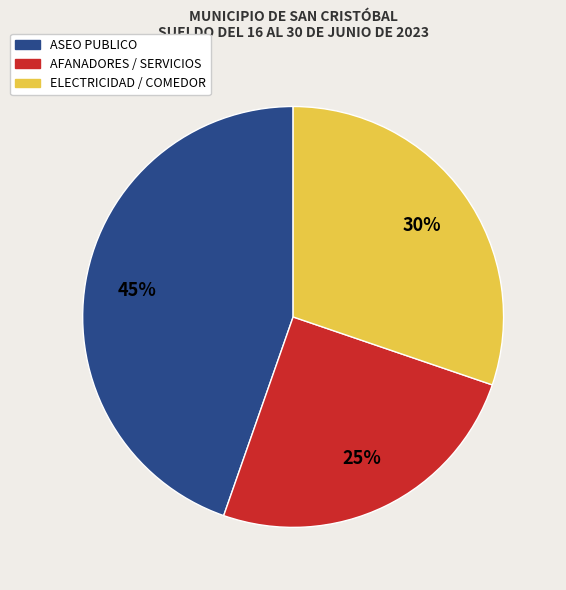

Is there any slice that represents more than half of the pie?

No